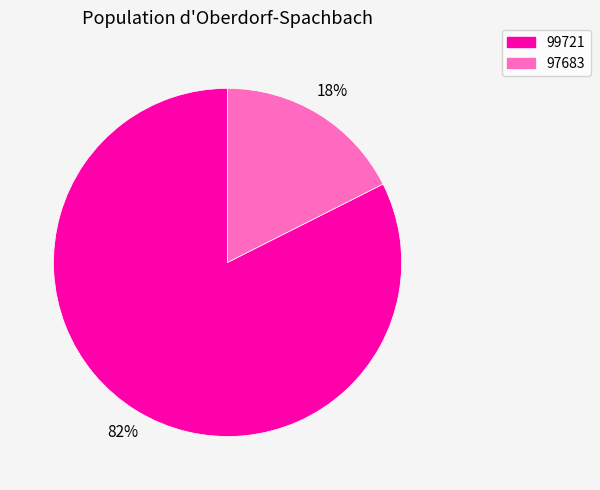

Rank the categories by value from lowest to highest.

97683, 99721